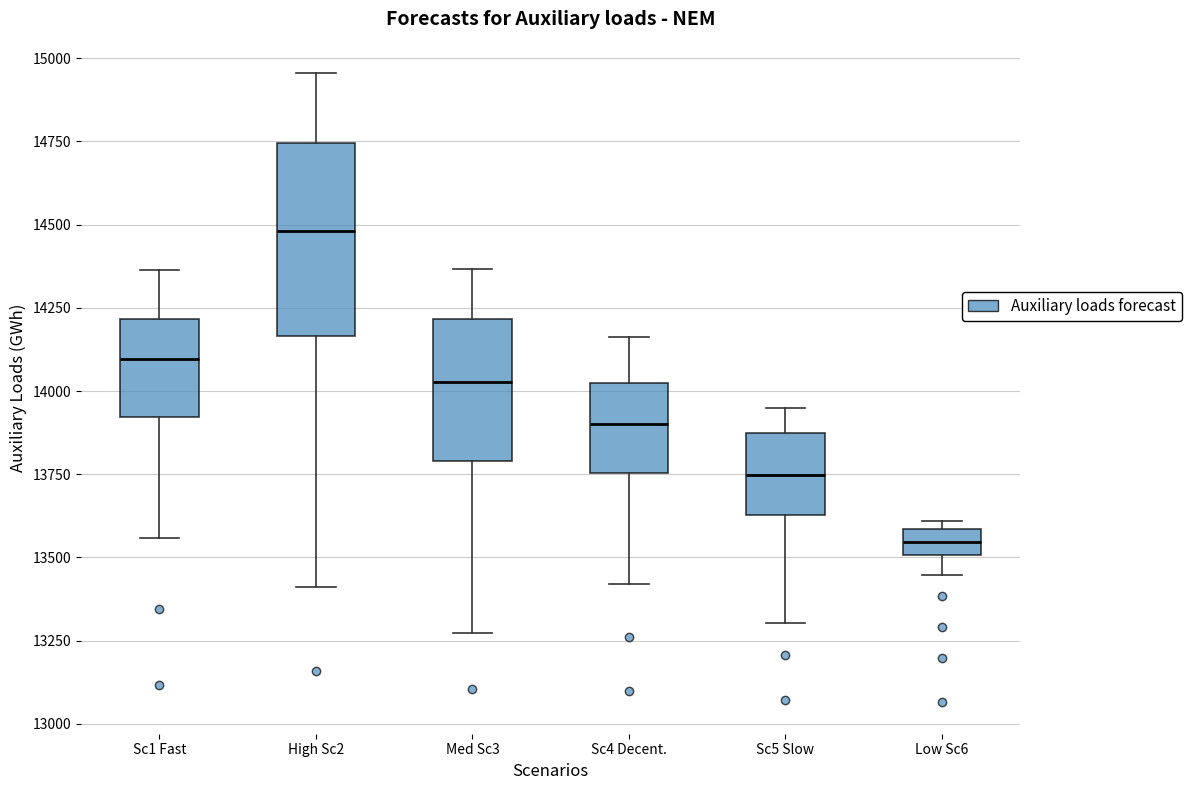

Reading left to right, transcribe this box plot: for each box, give where its median line is, the range the box spans, and where its two whiskers end, as read against the y-axis. The values are not printed on the chart, so give them approximately, as read against the axis.

Sc1 Fast: median 14100, box 13900 to 14200, whiskers 13550 to 14350
High Sc2: median 14500, box 14150 to 14750, whiskers 13400 to 14950
Med Sc3: median 14050, box 13800 to 14200, whiskers 13250 to 14350
Sc4 Decent.: median 13900, box 13750 to 14000, whiskers 13400 to 14150
Sc5 Slow: median 13750, box 13650 to 13850, whiskers 13300 to 13950
Low Sc6: median 13550, box 13500 to 13600, whiskers 13450 to 13600 (just above the box's upper edge)